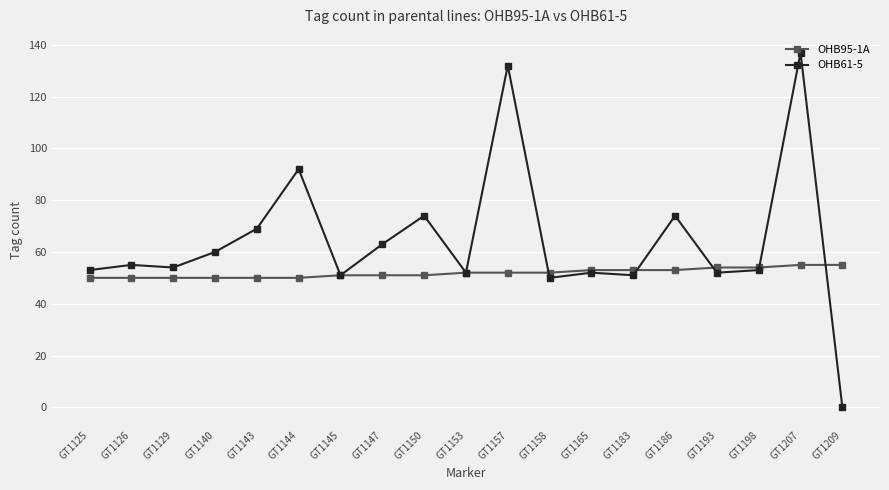

Read the OHB61-5 value at GT1183, to the nearest 50.

50